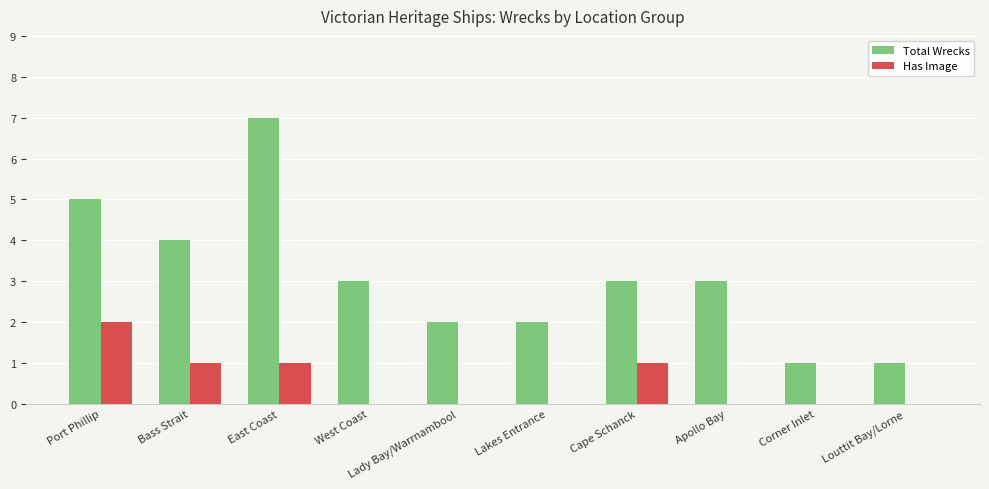

What is the approximate value of Total Wrecks at Lady Bay/Warrnambool?

2